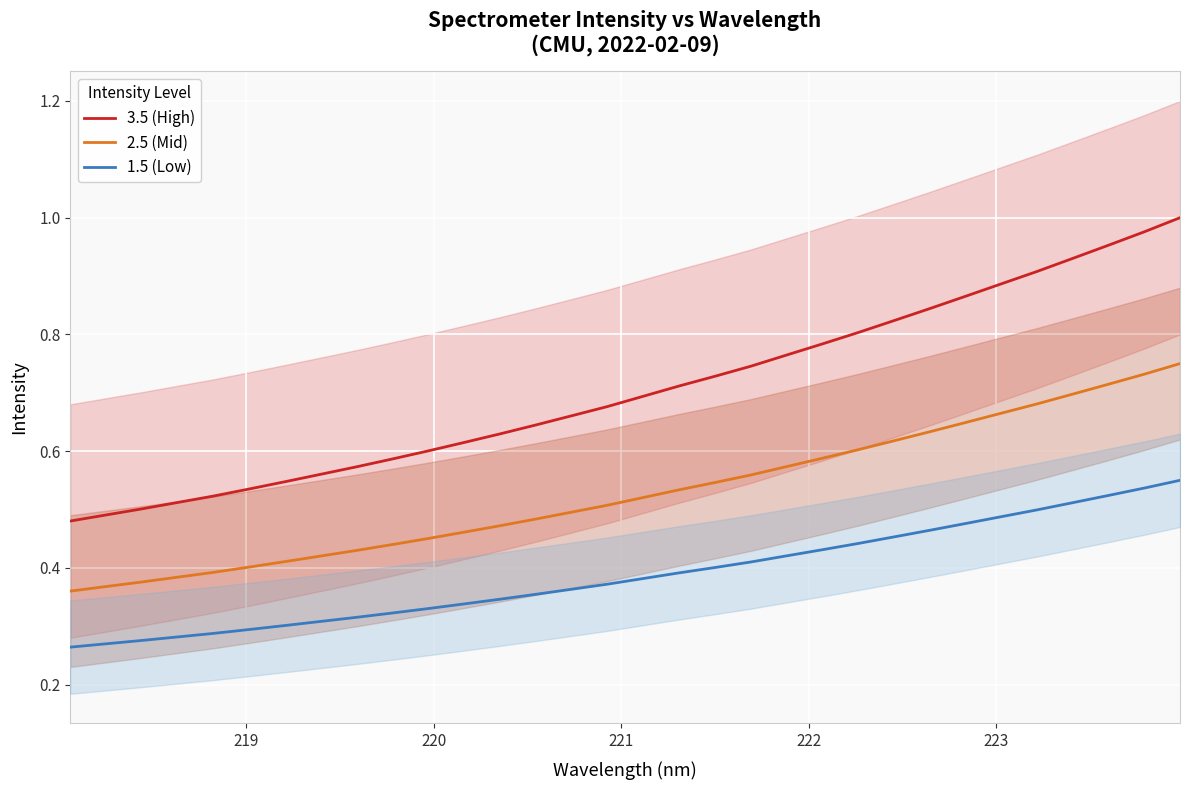

What is the minimum value for 2.5 (Mid)?

0.4